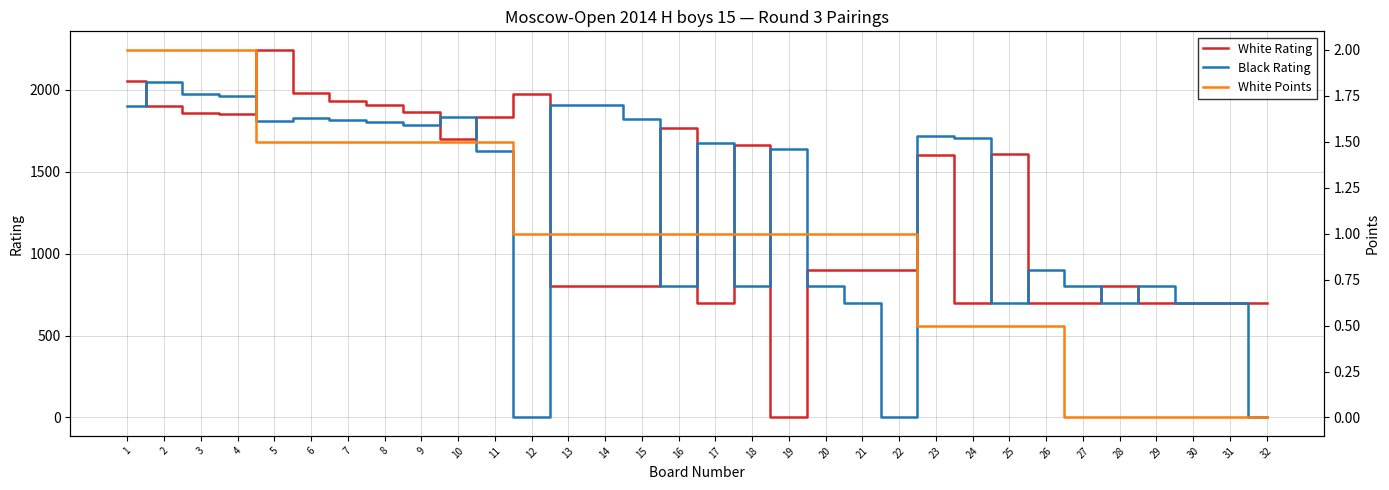

What is the difference between the highest and lowest values at 12?

1972.0